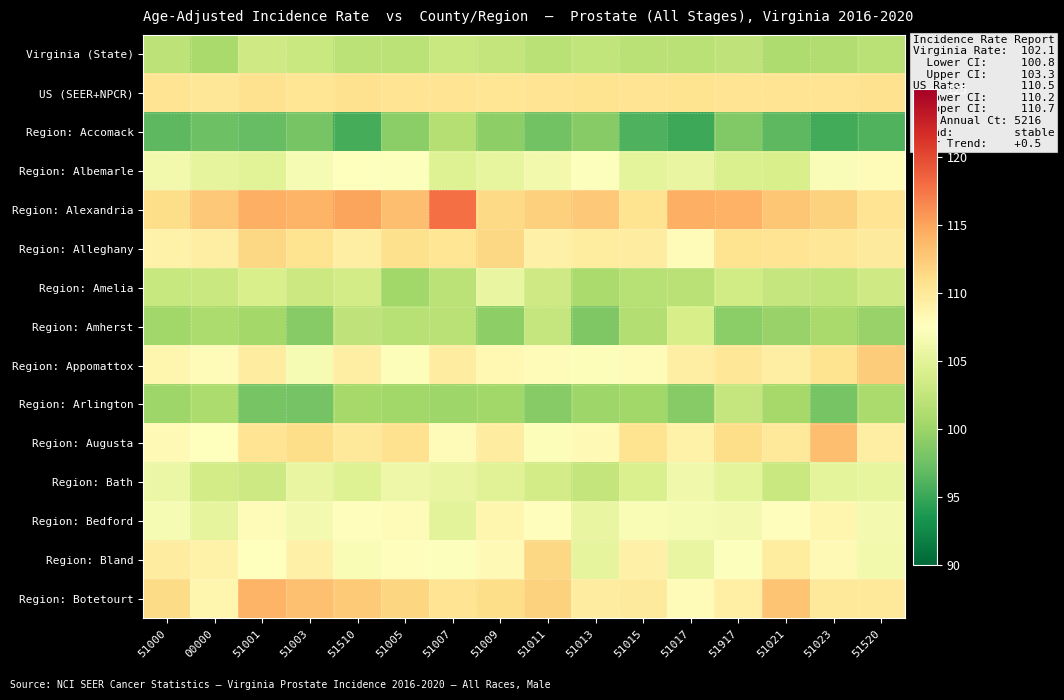

Which series has the largest total across all categories?

Region: Alexandria